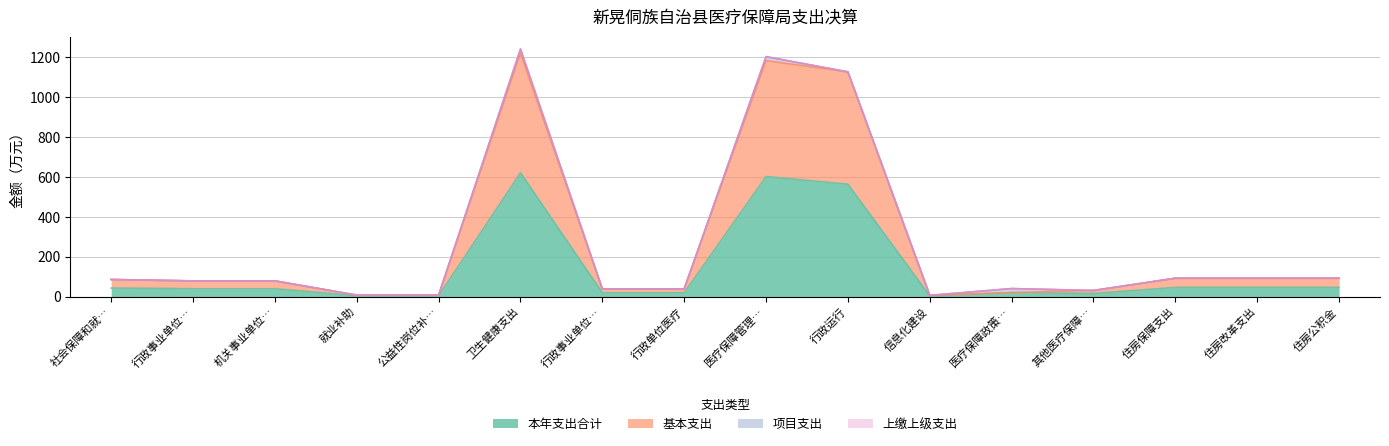

Is the value of 基本支出 at 行政事业单位… greater than the value of 本年支出合计 at 医疗保障政策…?

Yes